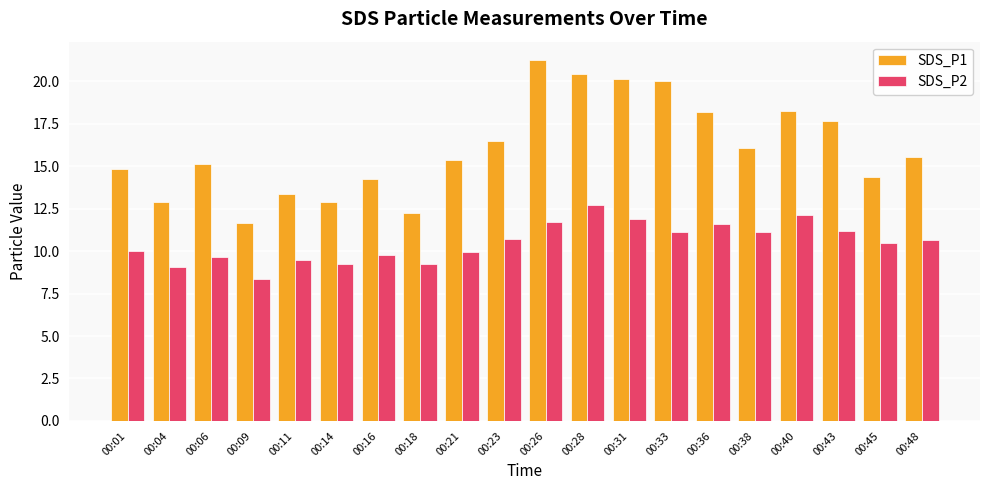

What is the approximate value of SDS_P2 at 00:26?

11.7